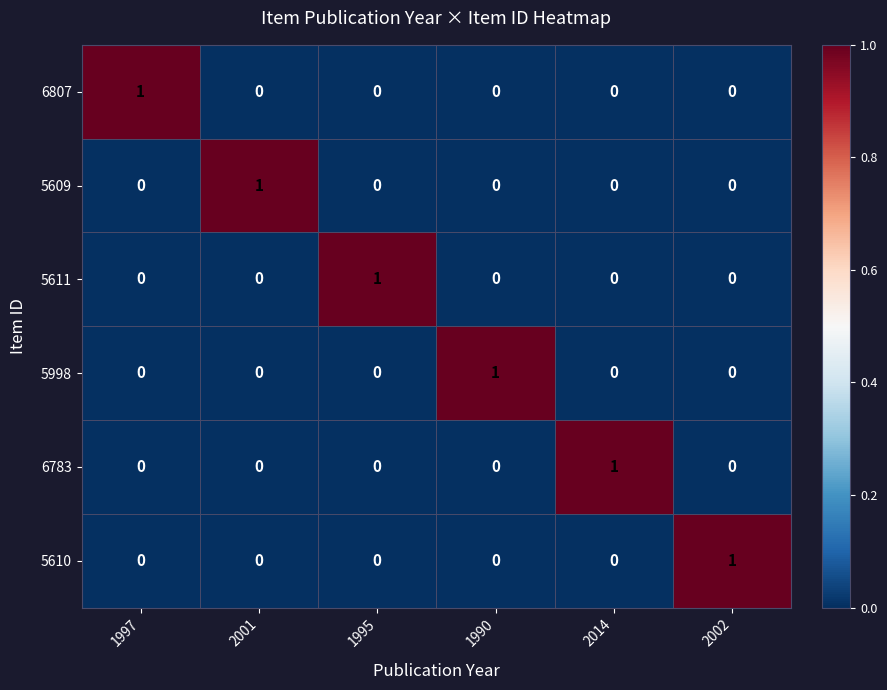

What is the greatest value displayed?

1